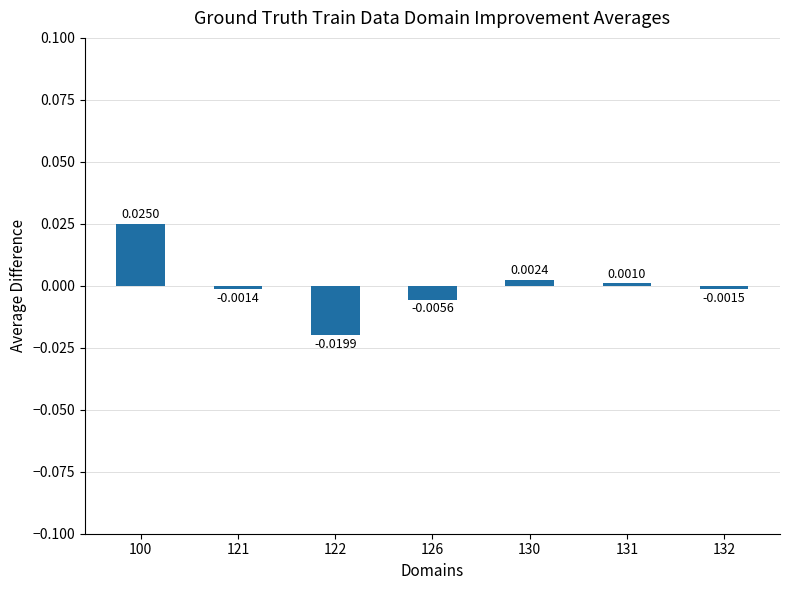

List the labels in order of value, largest first.

100, 130, 131, 121, 132, 126, 122